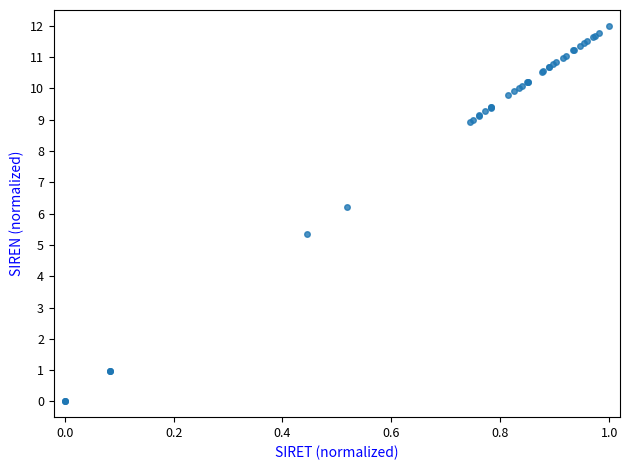

What Y value in the scatter plot is closest to 6?

6.2